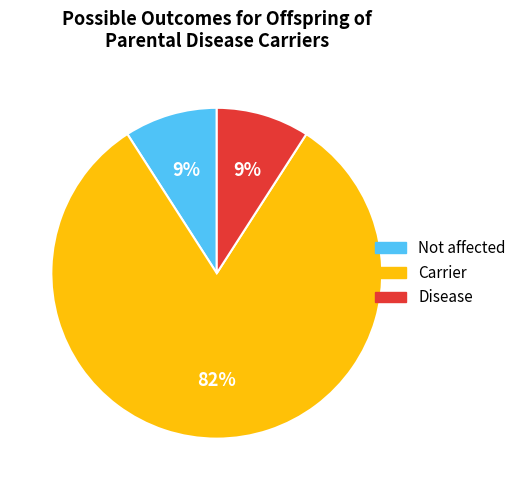

To the nearest percent, what is the average slice percentage?

33%